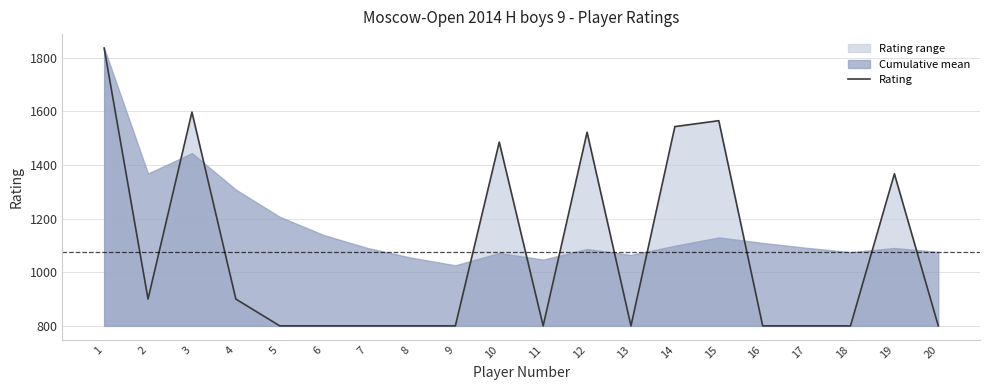

What is the minimum value shown in the chart?

800